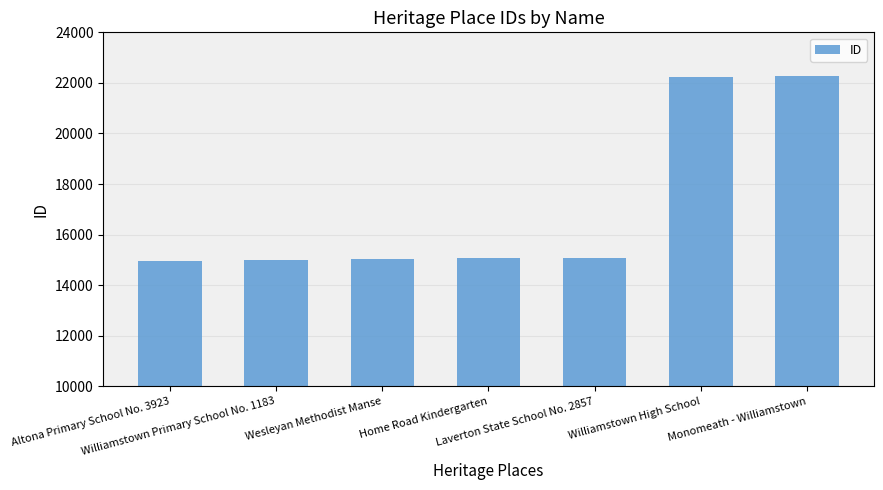

The chart shows a value of 14989 at Williamstown Primary School No. 1183. True or false?

True